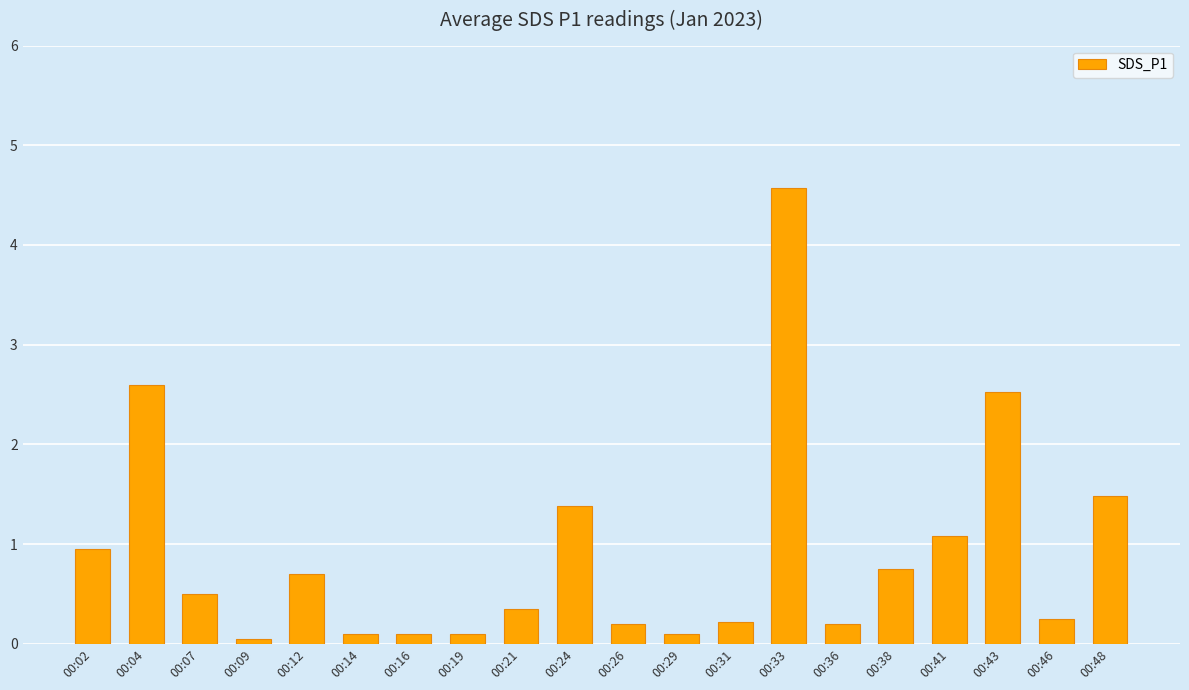

Is it true that the value at 00:38 is 0.8?

True